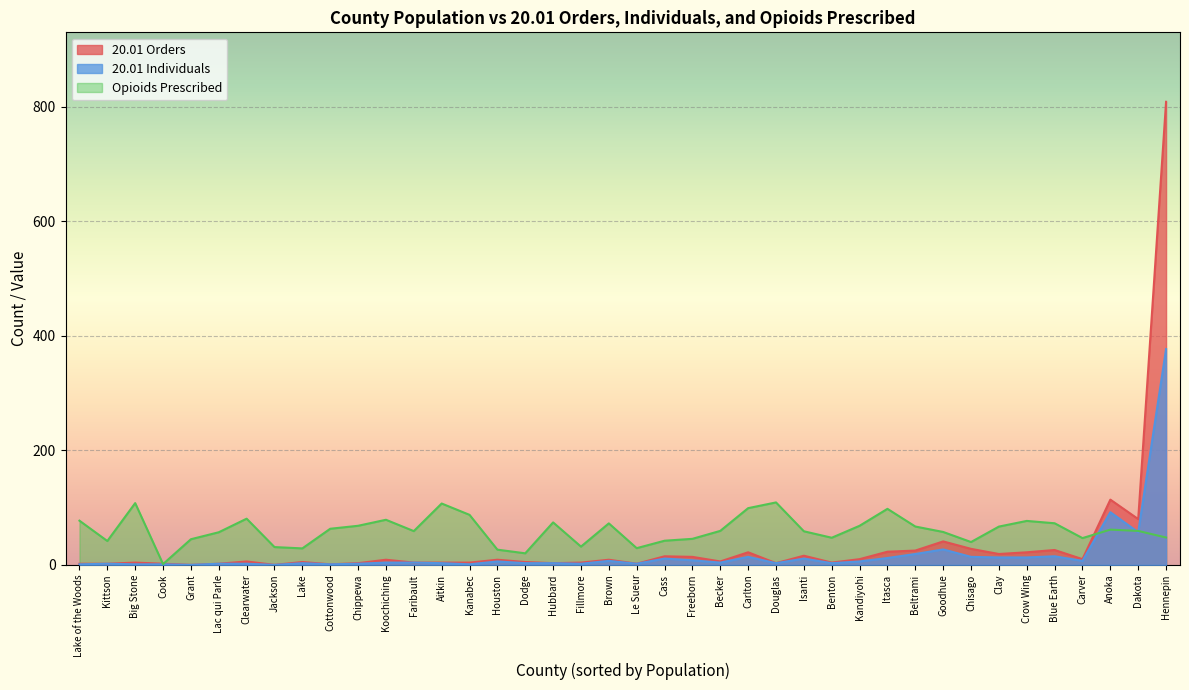

At which category is the sum across all series the highest?

Hennepin